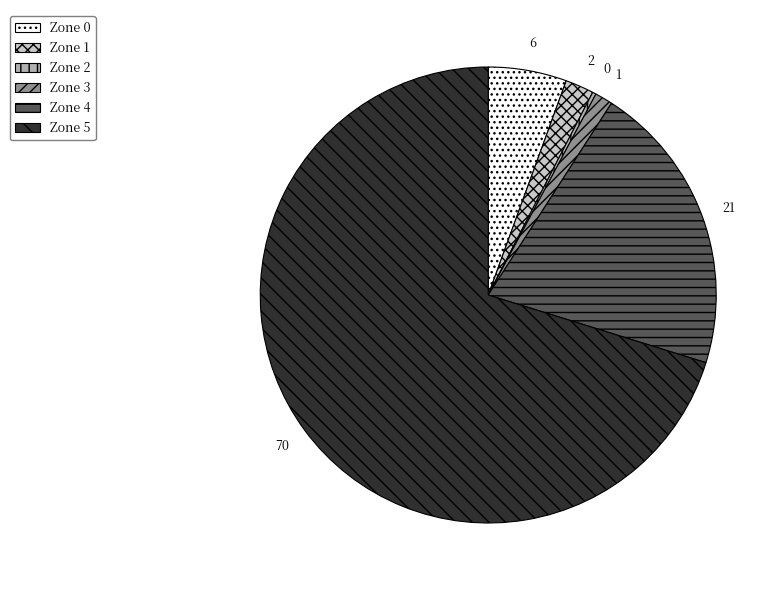

Is there any slice that represents more than half of the pie?

Yes